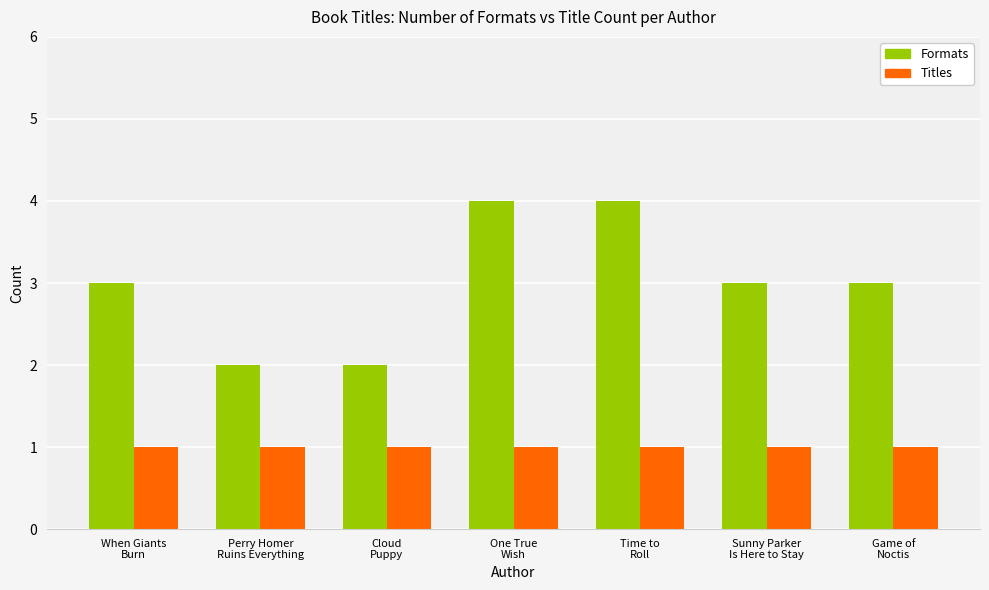

Which series has the largest total across all categories?

Formats